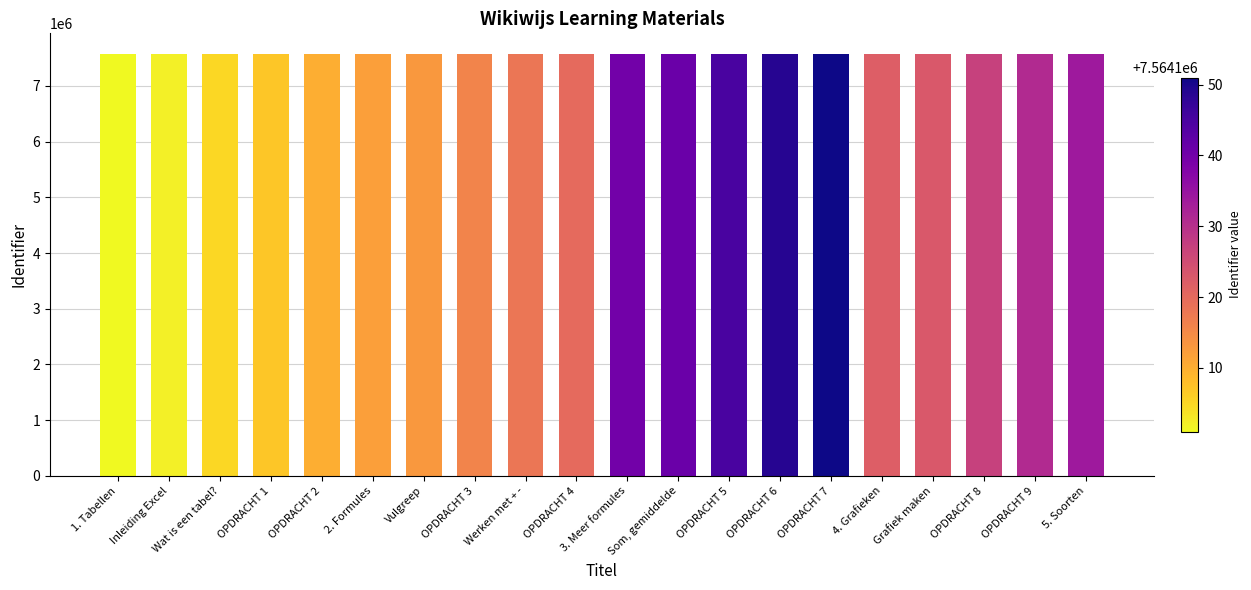

What is the change in value from 2. Formules to OPDRACHT 3?

+4